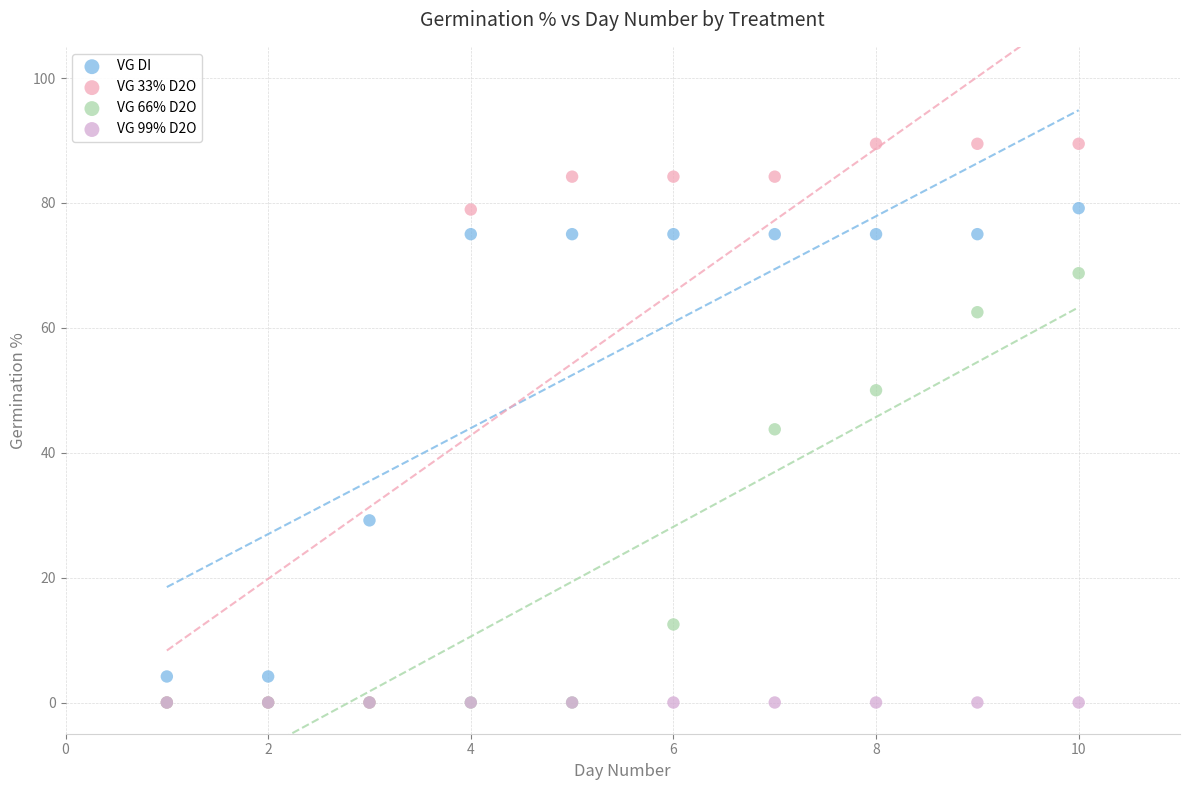

In the VG DI series, what Y value is closest to 41?

29.2